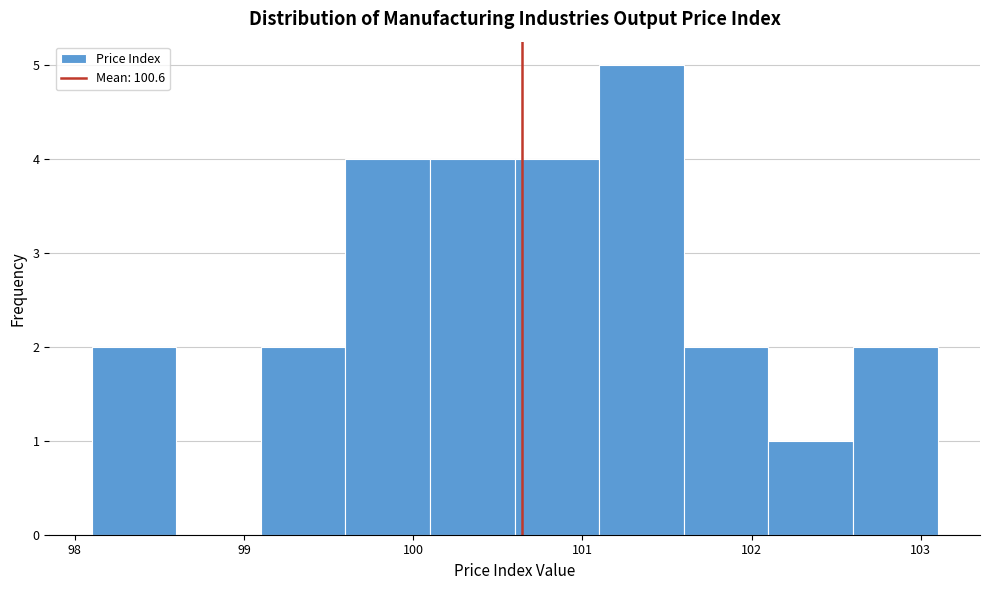

What is the height of the bar covering 99.6 to 100.1 on the x-axis? The values are not printed on the chart, so give them approximately, as read against the axis.

4